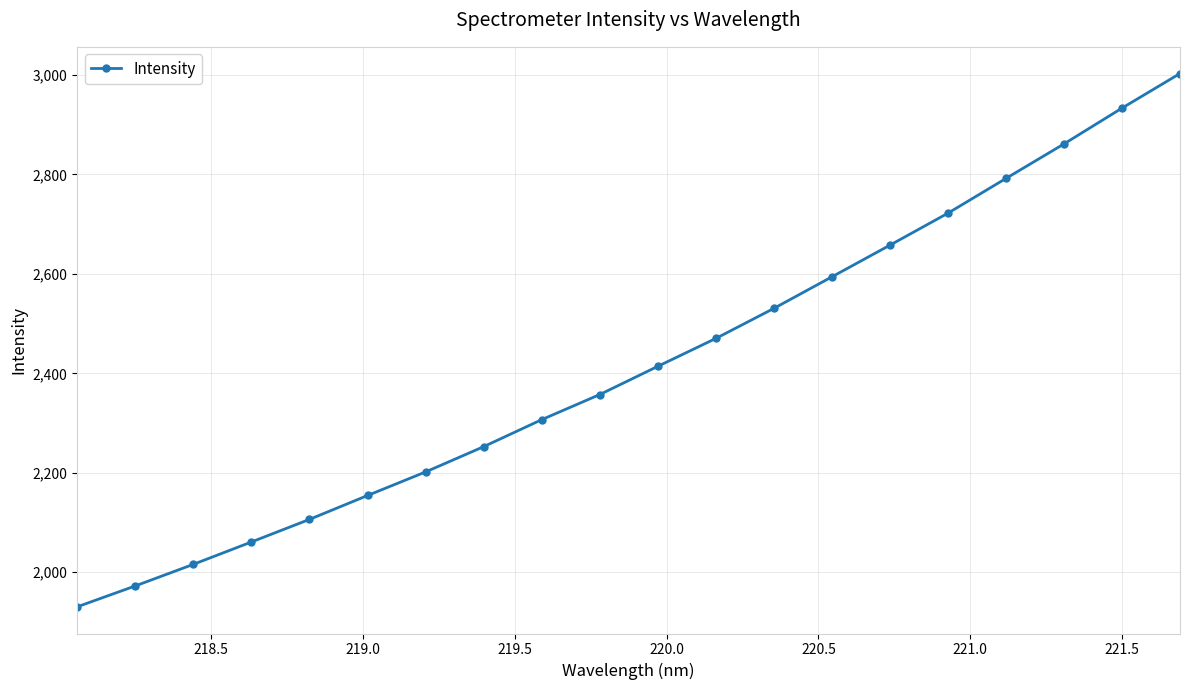

Count the number of categories in the chart.

20